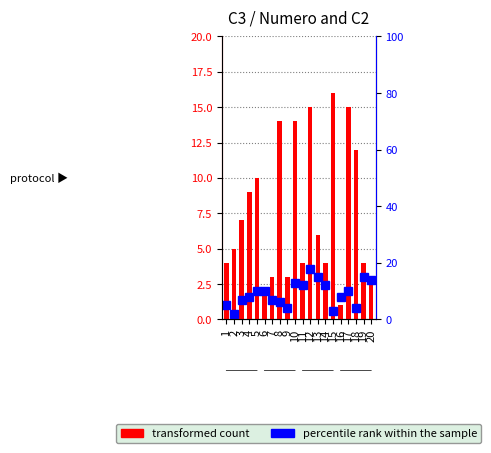

Reading left to right, what are all the values shown in this chart?

1=4	2=5	3=7	4=9	5=10	6=2	7=3	8=14	9=3	10=14	11=4	12=15	13=6	14=4	15=16	16=1	17=15	18=12	19=4	20=3